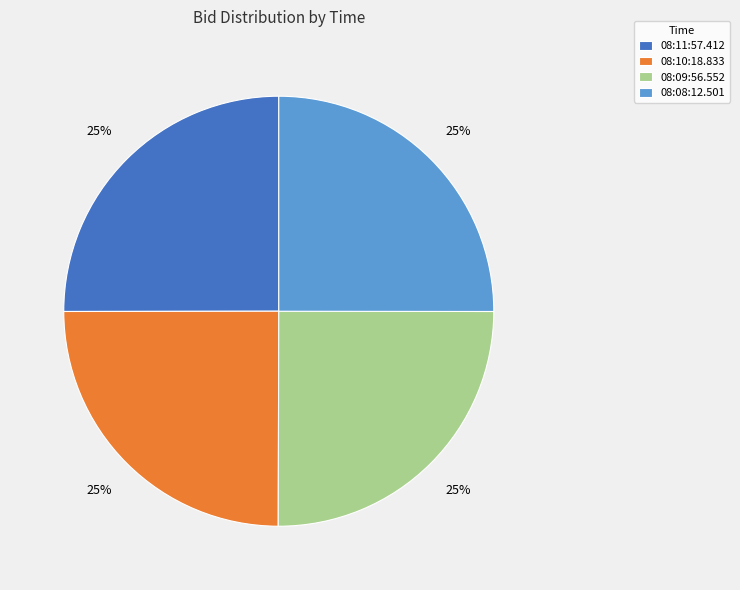

True or false: 08:09:56.552 accounts for 12% of the total.

False